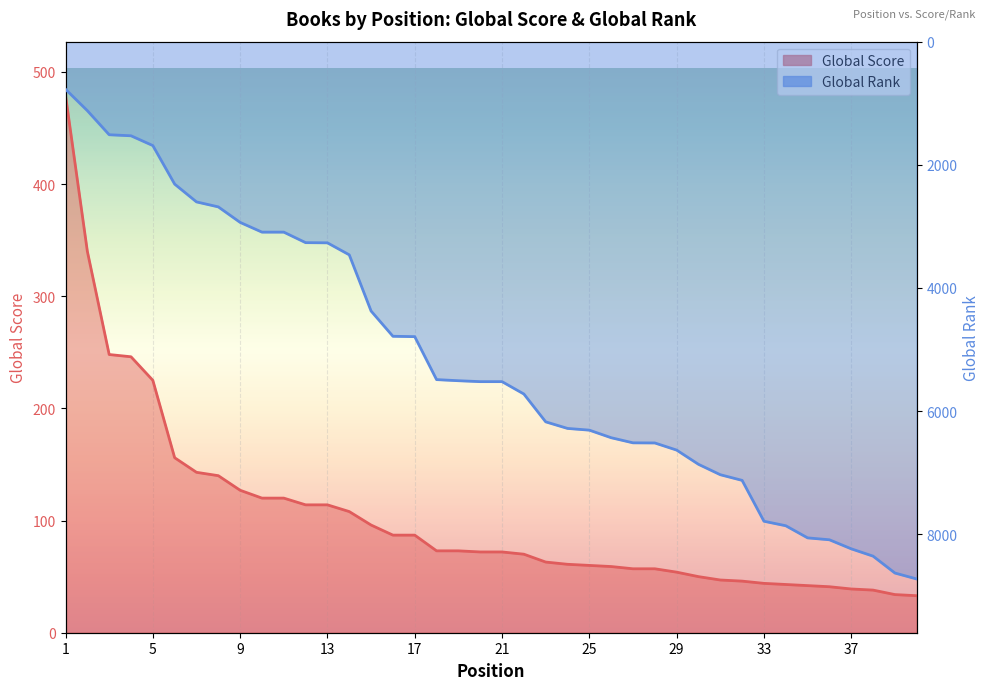

Between 5 and 21, which is larger?

5